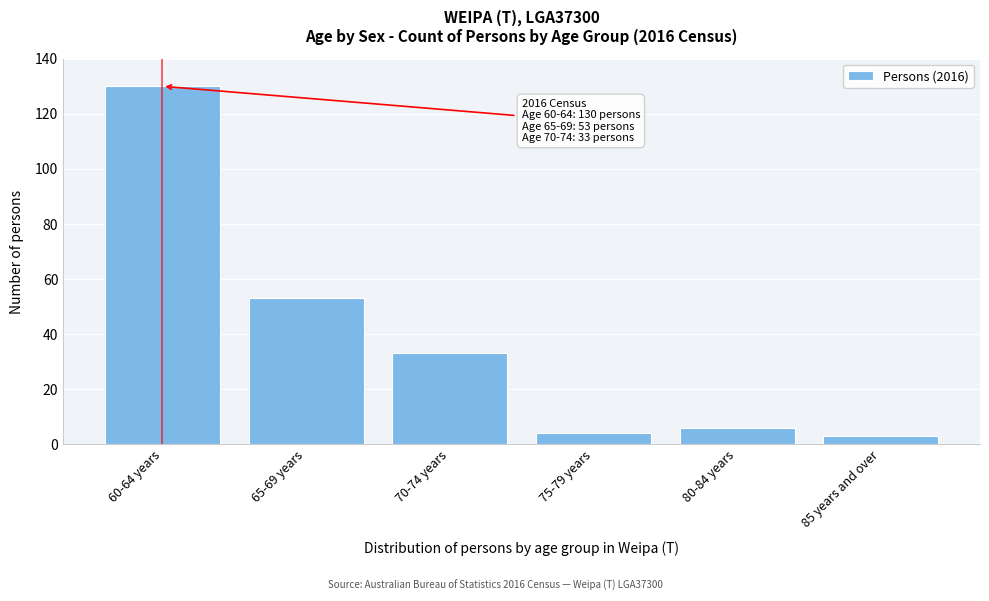

Reading left to right, what are all the values shown in this chart?

60-64 years=130	65-69 years=53	70-74 years=33	75-79 years=4	80-84 years=6	85 years and over=3